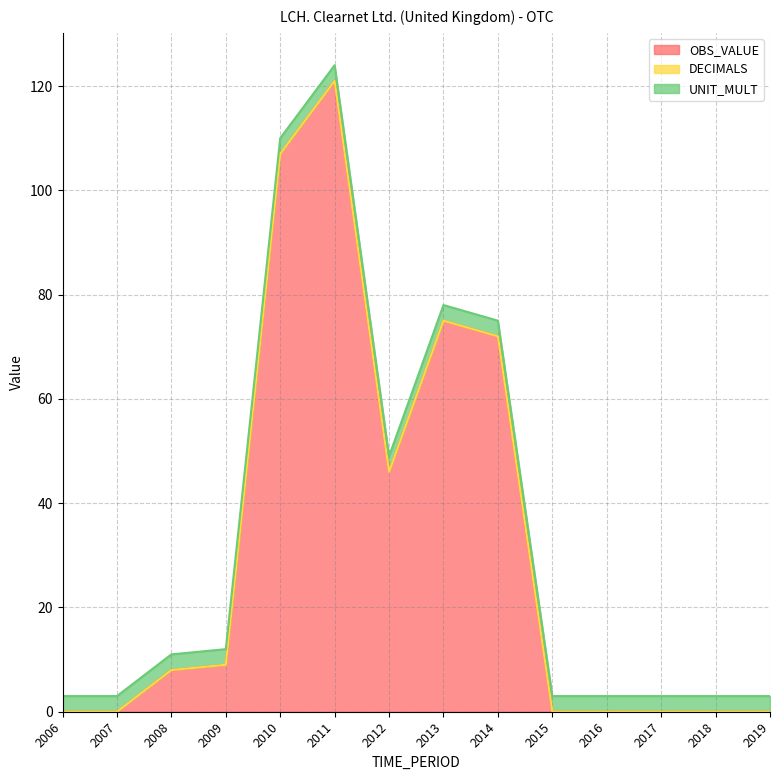

Between 2006 and 2012, which series saw the biggest shift?

OBS_VALUE